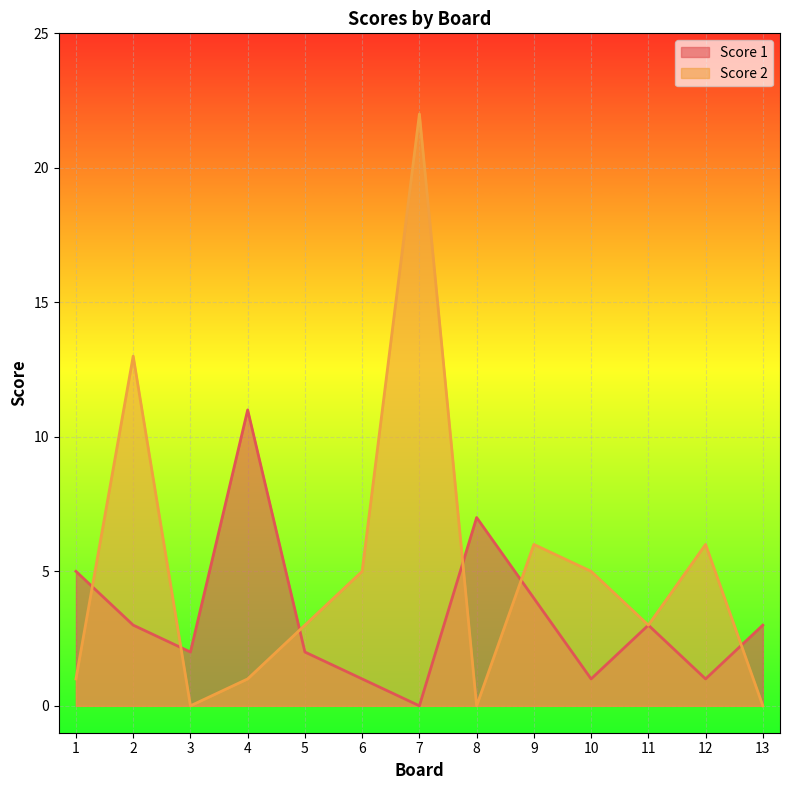

True or false: Score 2 has a value of 10 at 9.

False